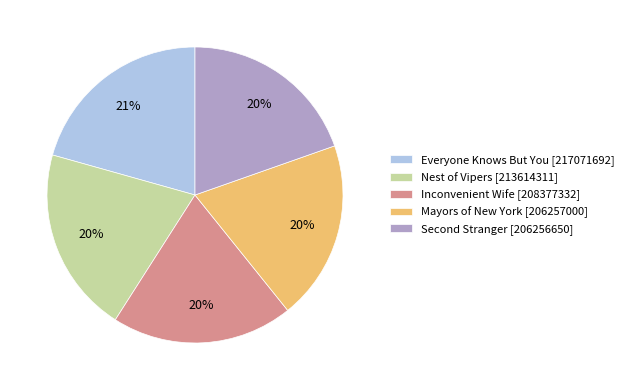

How many slices are in this pie chart?

5